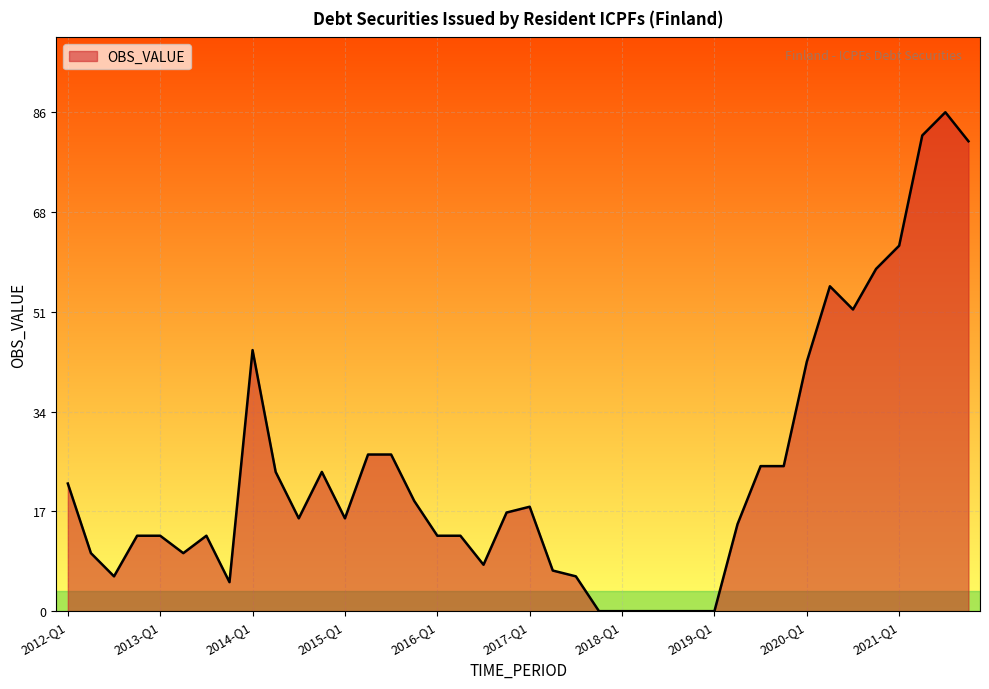

What is the difference between the maximum and minimum values?

86